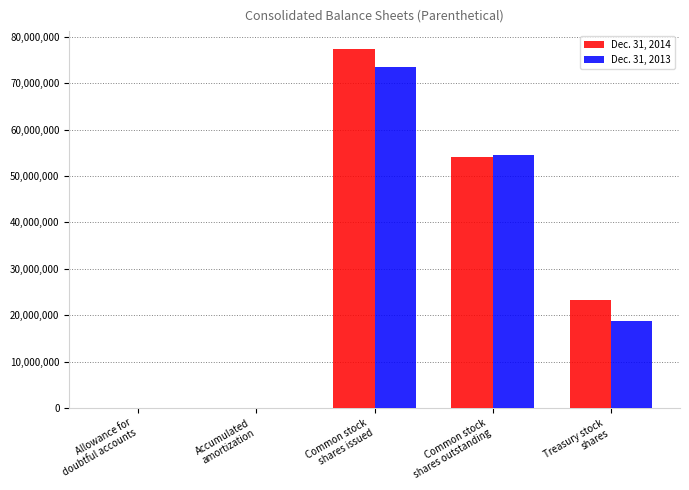

Which series has the widest spread of values?

Dec. 31, 2014